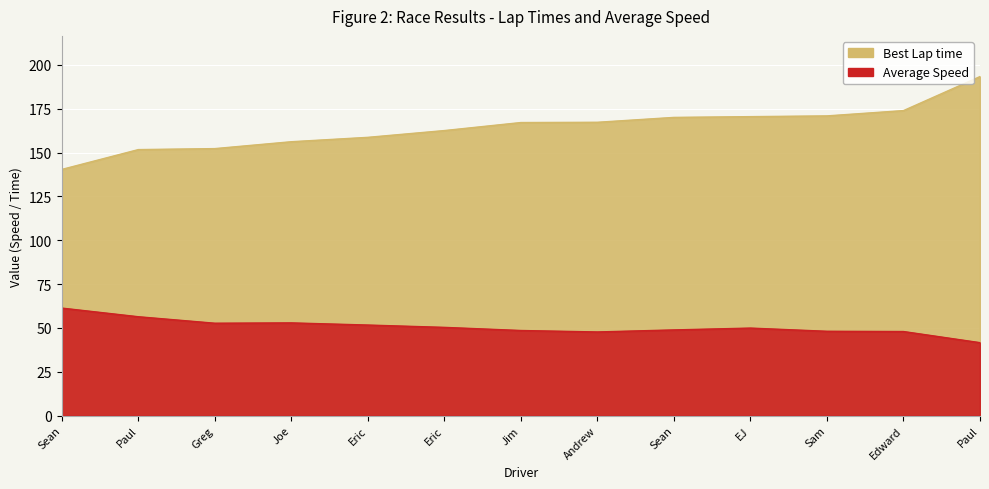

Reading left to right, extract all data points from this chart.

Best Lap time: 140.4	151.7	152.3	156.2	158.7	162.5	167.1	167.3	170.0	170.5	170.9	173.9	193.3
Average Speed: 61.3	56.4	52.7	52.8	51.6	50.3	48.5	47.7	48.8	49.9	48.1	47.9	41.6